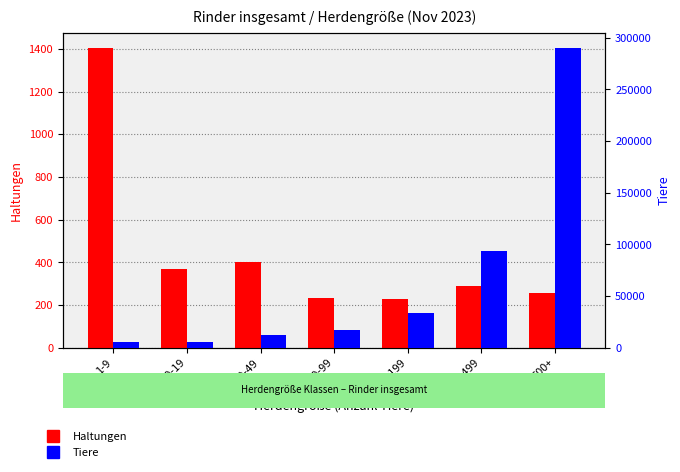

What is the difference between the maximum and second lowest values in the Tiere series?

285192